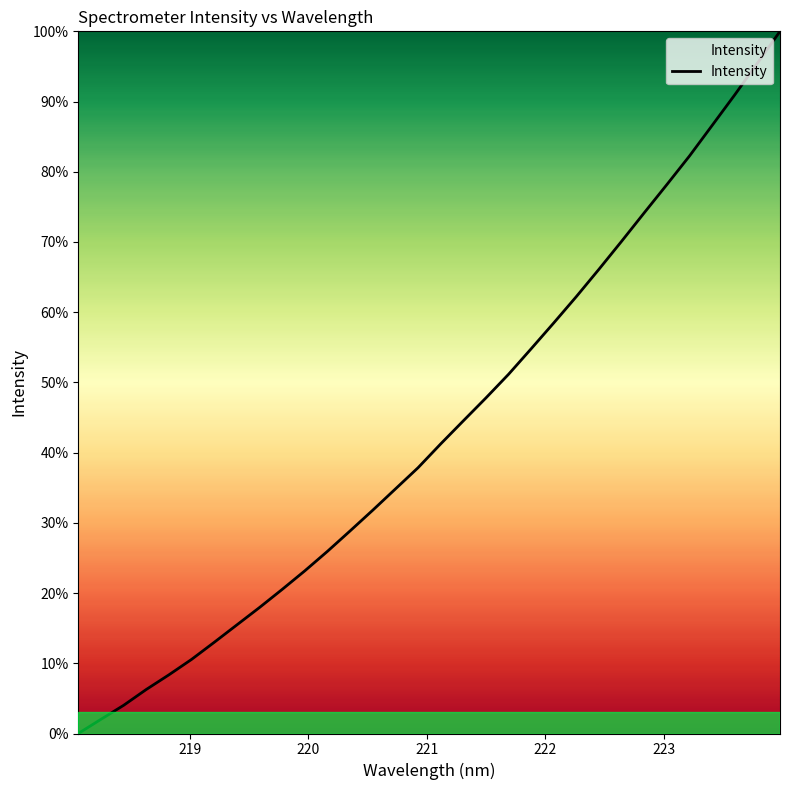

What is the greatest value displayed?

100.0